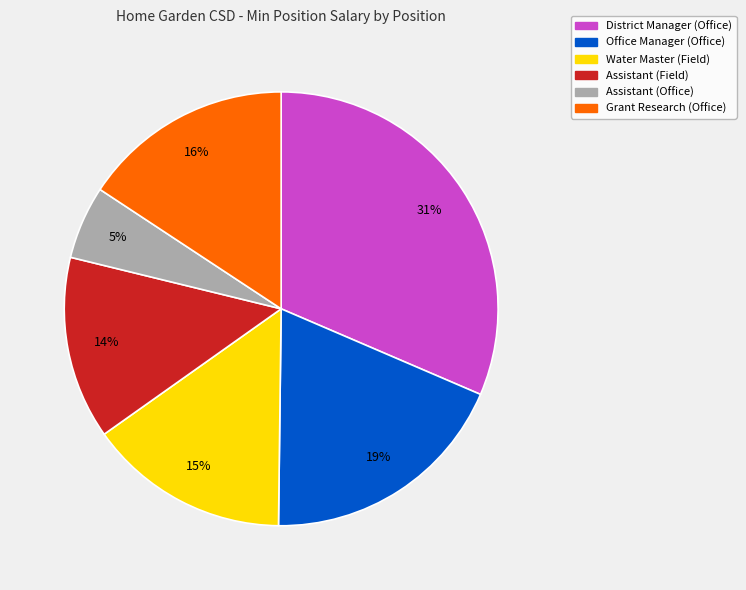

Rank the categories by value from highest to lowest.

District Manager (Office), Office Manager (Office), Grant Research (Office), Water Master (Field), Assistant (Field), Assistant (Office)